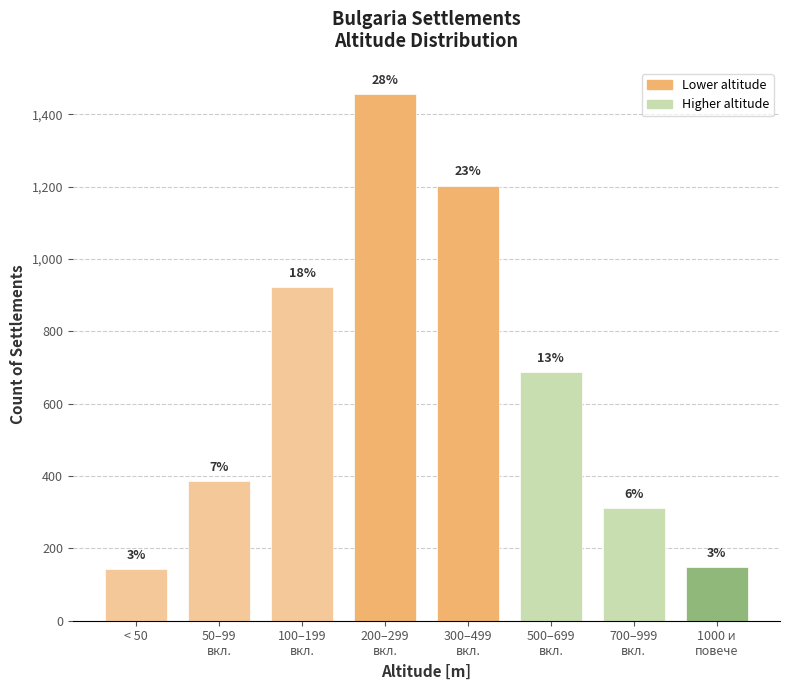

Are the bars horizontal?

No